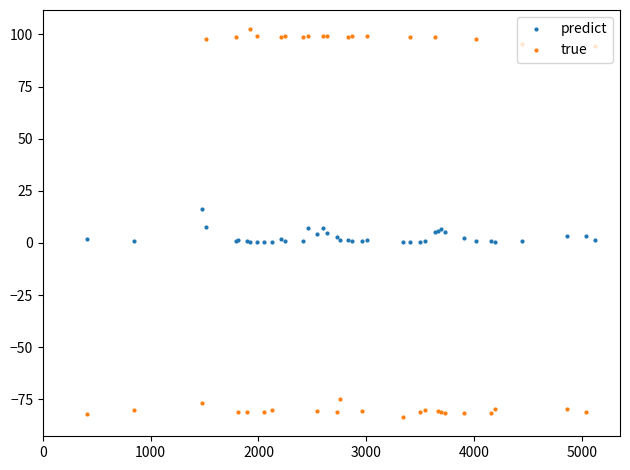

True or false: predict has more than 0 interior local peaks.

True